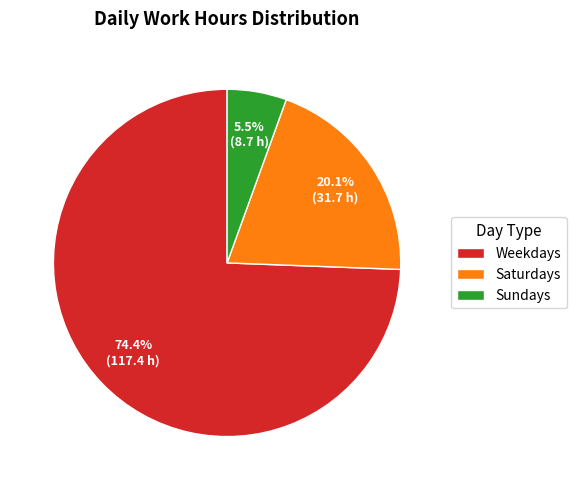

Rank the categories by value from highest to lowest.

Weekdays, Saturdays, Sundays